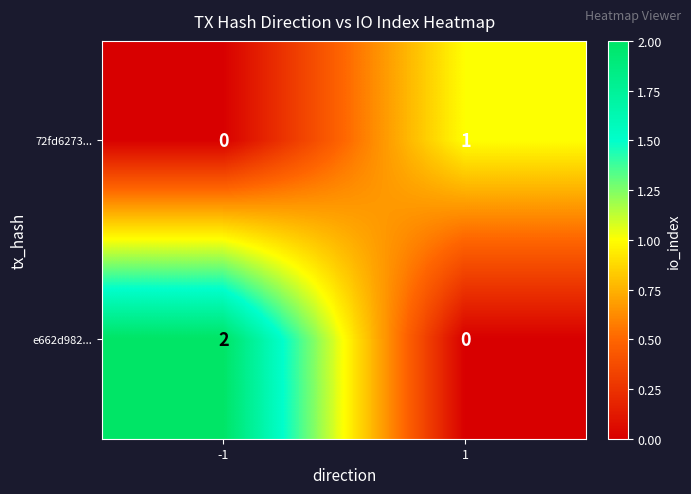

Between -1 and 1, which series saw the biggest shift?

e662d982...